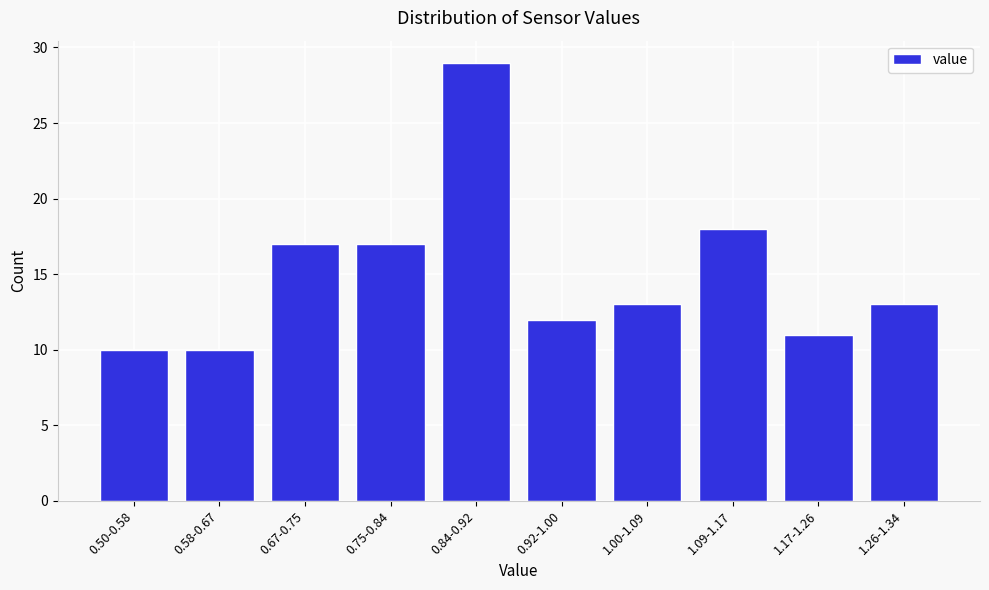

Reading left to right, extract all data points from this chart.

10	10	17	17	29	12	13	18	11	13